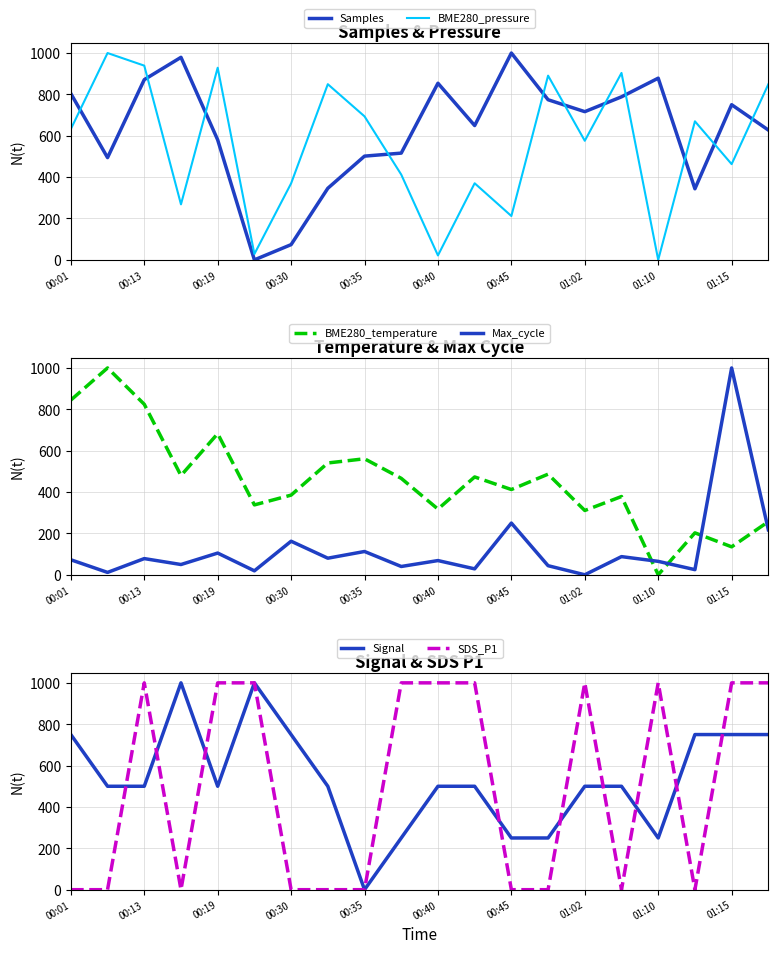

What is the difference between the SDS_P1 values at 01:15 and 00:30?

1000